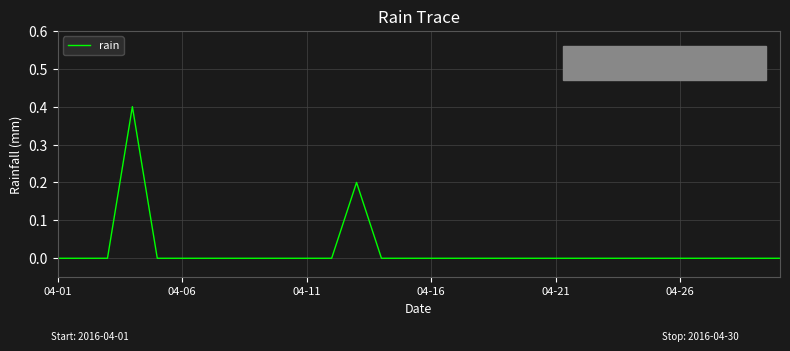

What is the difference between the maximum and minimum values?

0.4